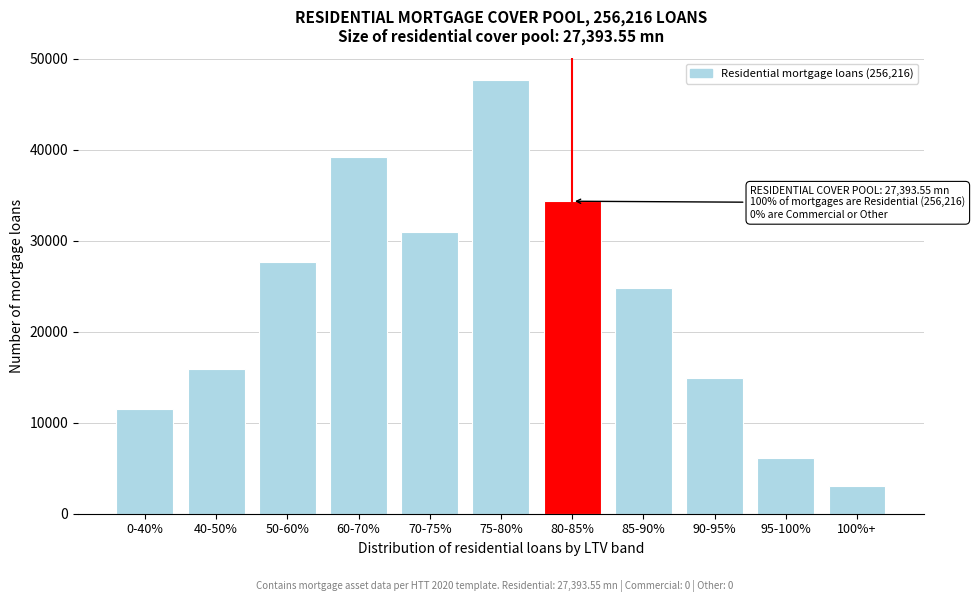

Reading right to left, list all the values displayed in this chart.

3075	6149	14861	24853	34333	47656	31002	39201	27671	15885	11530